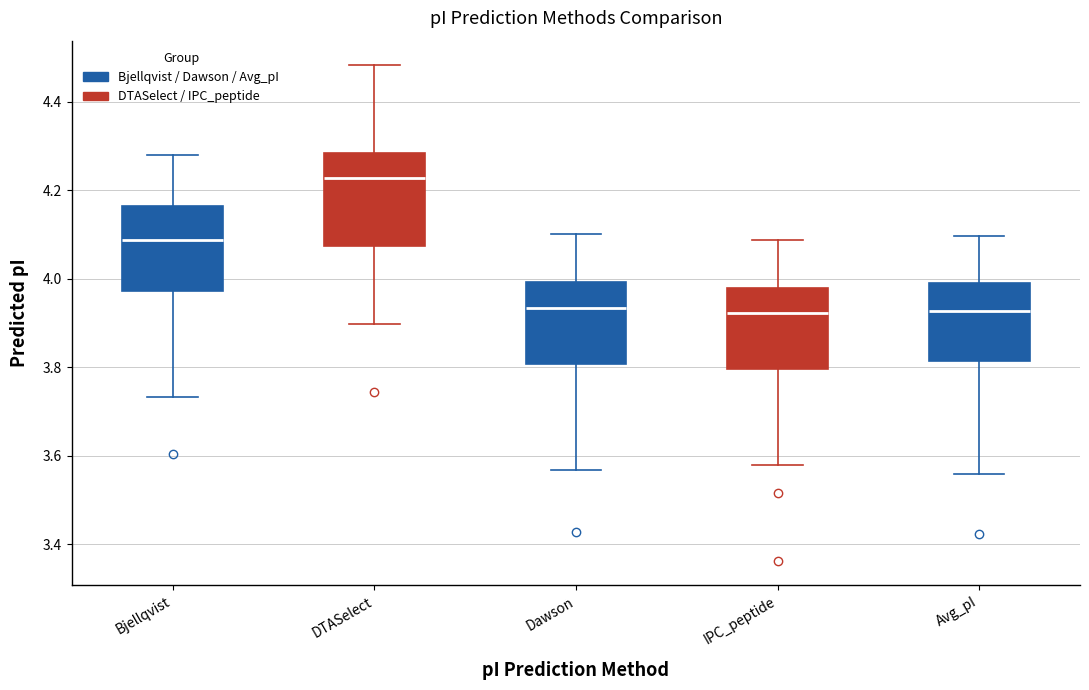

Reading left to right, read every box against the y-axis: the position of its median line, the range the box covers, and the ends of its whiskers. The values are not printed on the chart, so give them approximately, as read against the axis.

Bjellqvist: median 4.08, box 3.98 to 4.16, whiskers 3.74 to 4.28
DTASelect: median 4.22, box 4.08 to 4.28, whiskers 3.90 to 4.48
Dawson: median 3.94, box 3.80 to 4.00, whiskers 3.56 to 4.10
IPC_peptide: median 3.92, box 3.80 to 3.98, whiskers 3.58 to 4.08
Avg_pI: median 3.92, box 3.82 to 4.00, whiskers 3.56 to 4.10